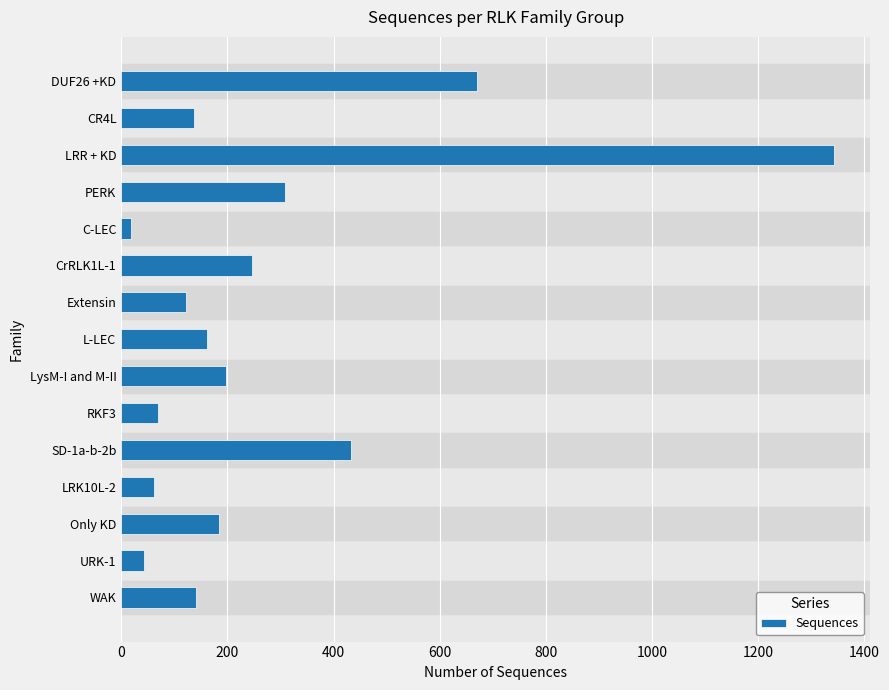

What is the sum of all values?

4139